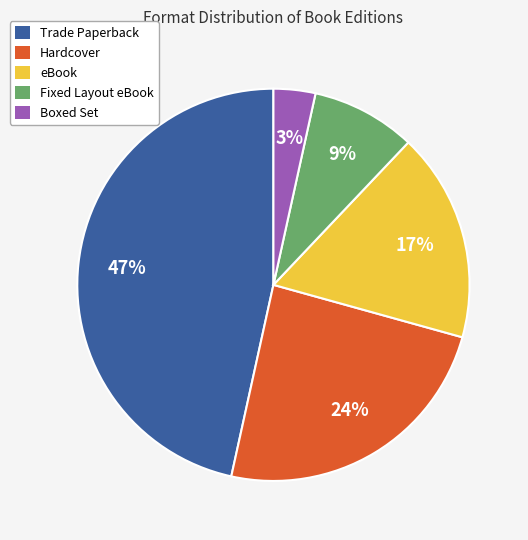

Approximately how many times larger is the value at Hardcover compared to Trade Paperback?

0.5